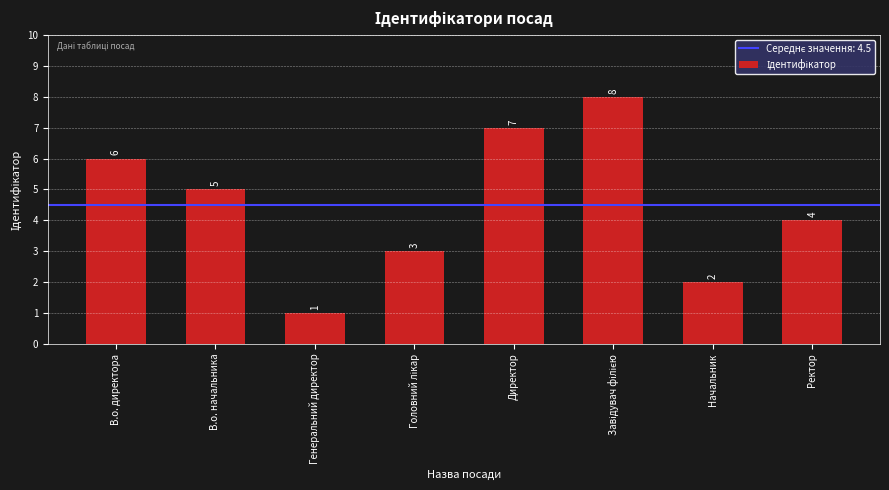

What is the greatest value displayed?

8